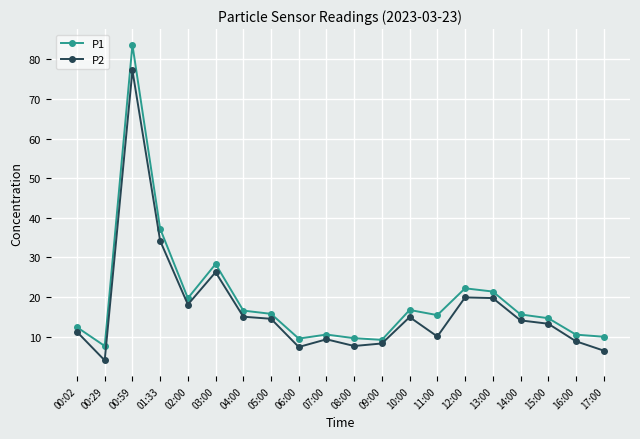

True or false: P1 and P2 intersect in this chart.

False